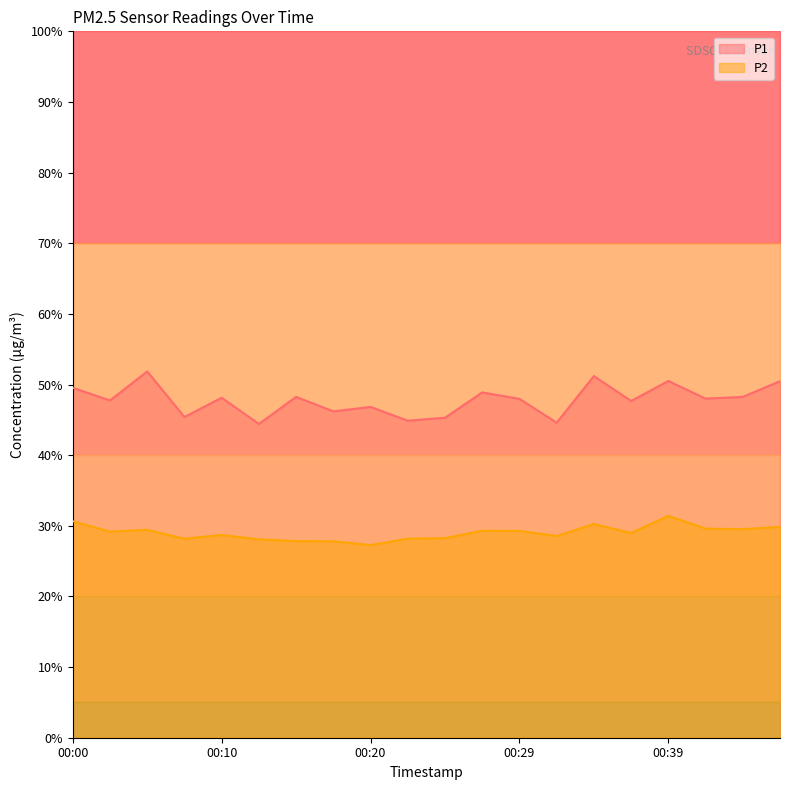

At which category does P1 reach its first local valley?

00:03